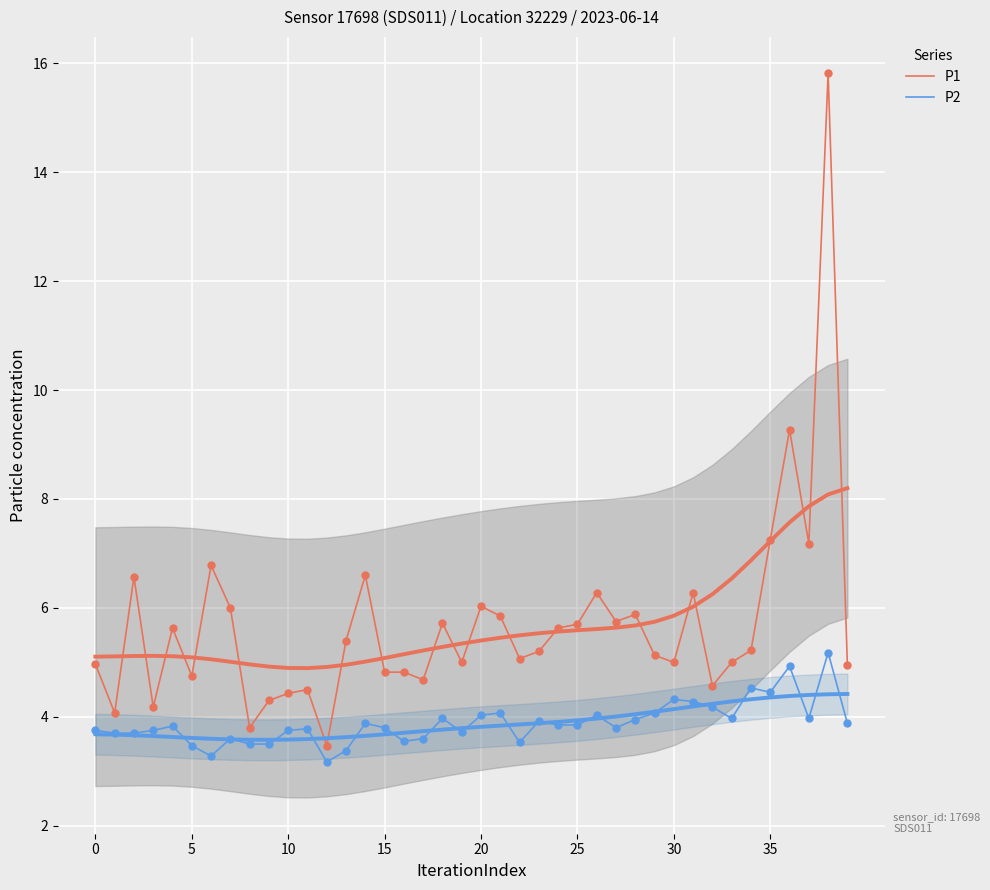

Which series has the largest Y range (max minus min)?

P1